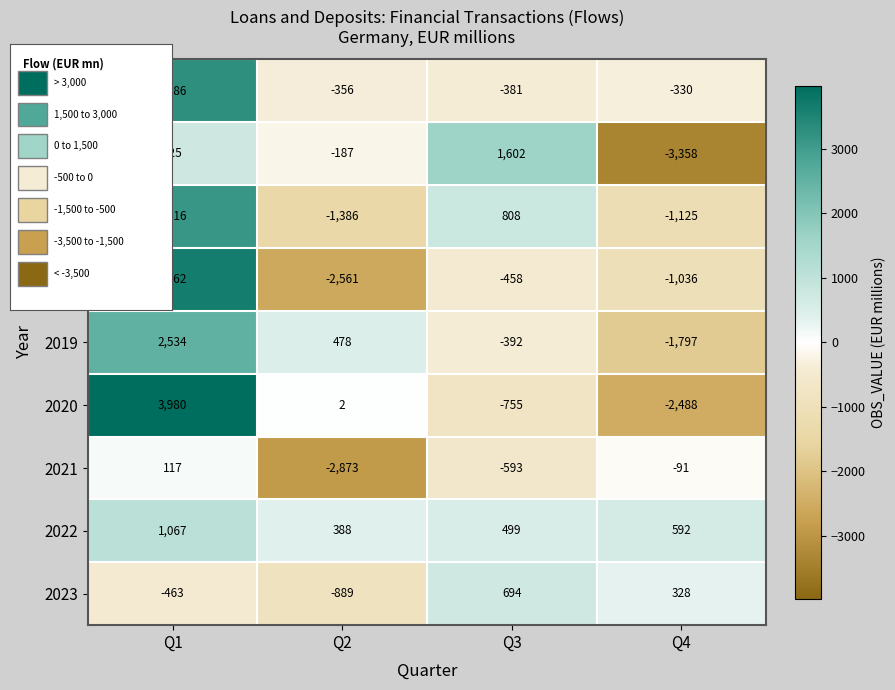

Which series changed the most between Q1 and Q2?

2018